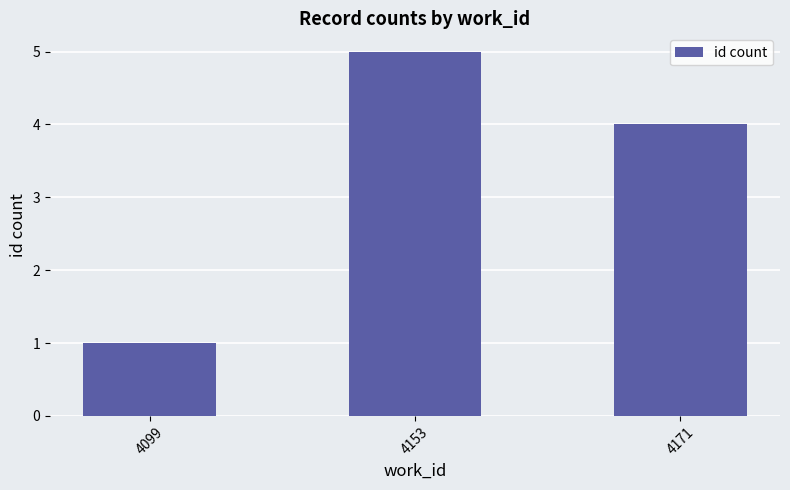

Rank the categories by value from highest to lowest.

4153, 4171, 4099